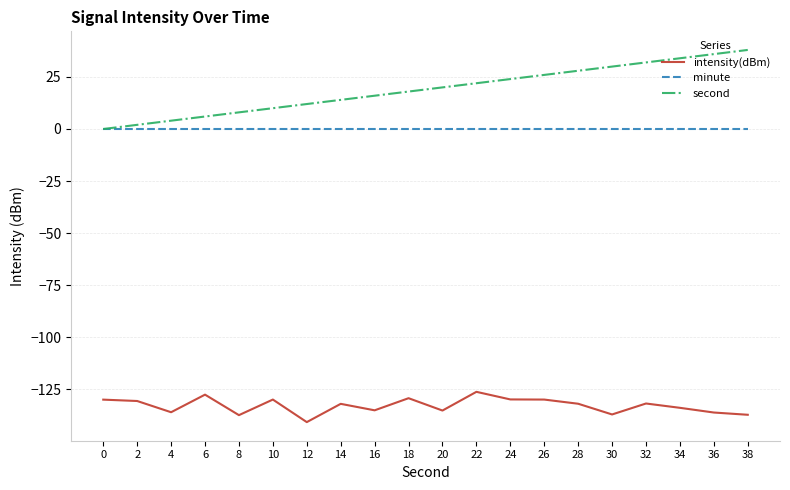

What is the greatest value displayed?

38.0